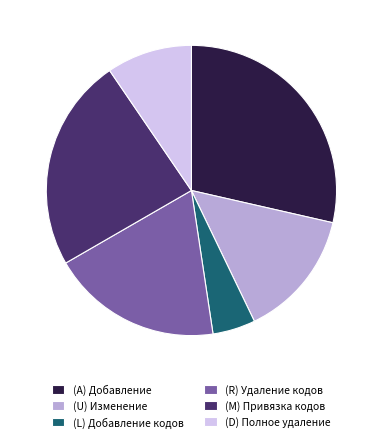

Approximately how many times larger is the value at (M) Привязка кодов compared to (A) Добавление?

0.8